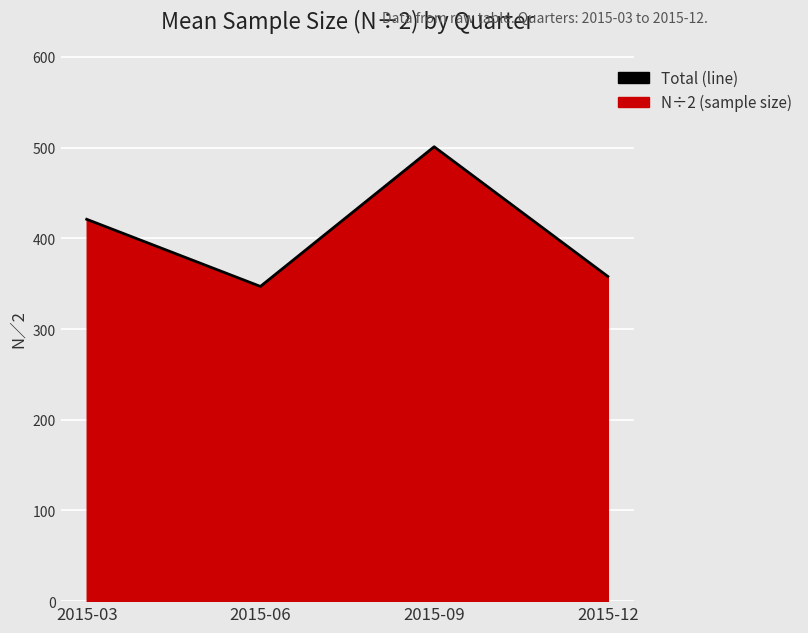

What is the ratio of the value at 2015-03 to the value at 2015-12?

1.2